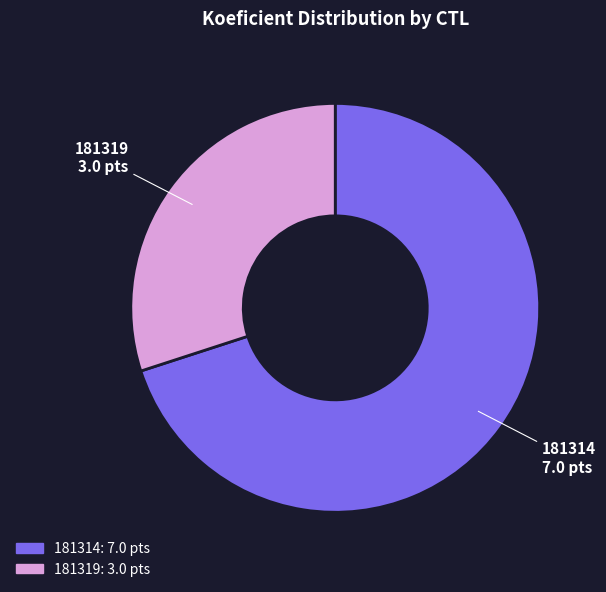

What is the ratio of the value at 181314 to the value at 181319?

2.3